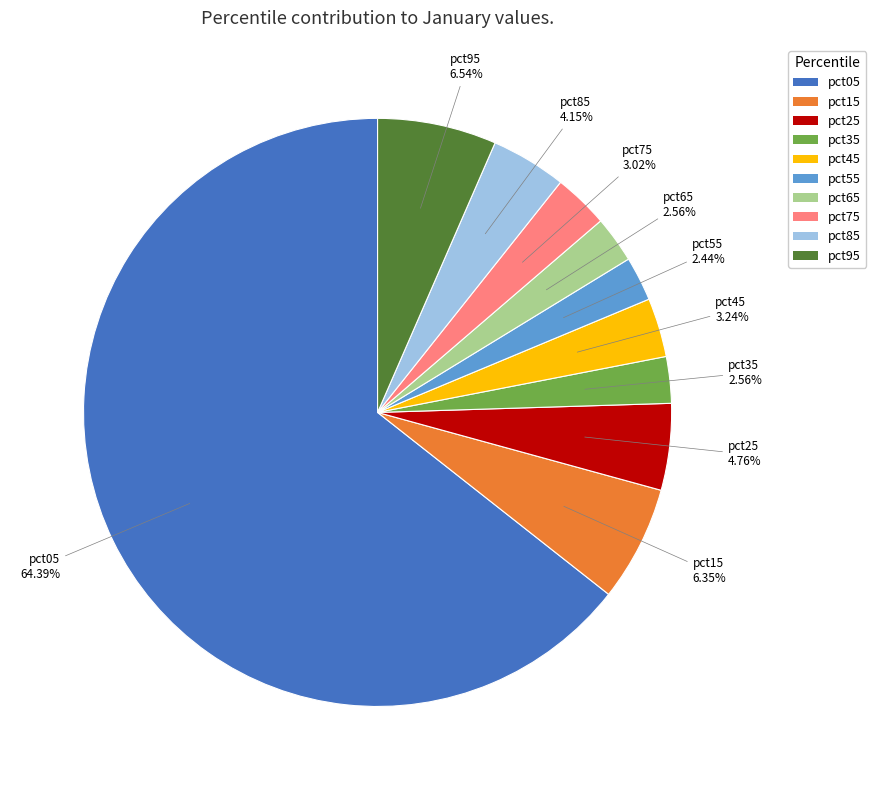

Which slice is the largest?

pct05